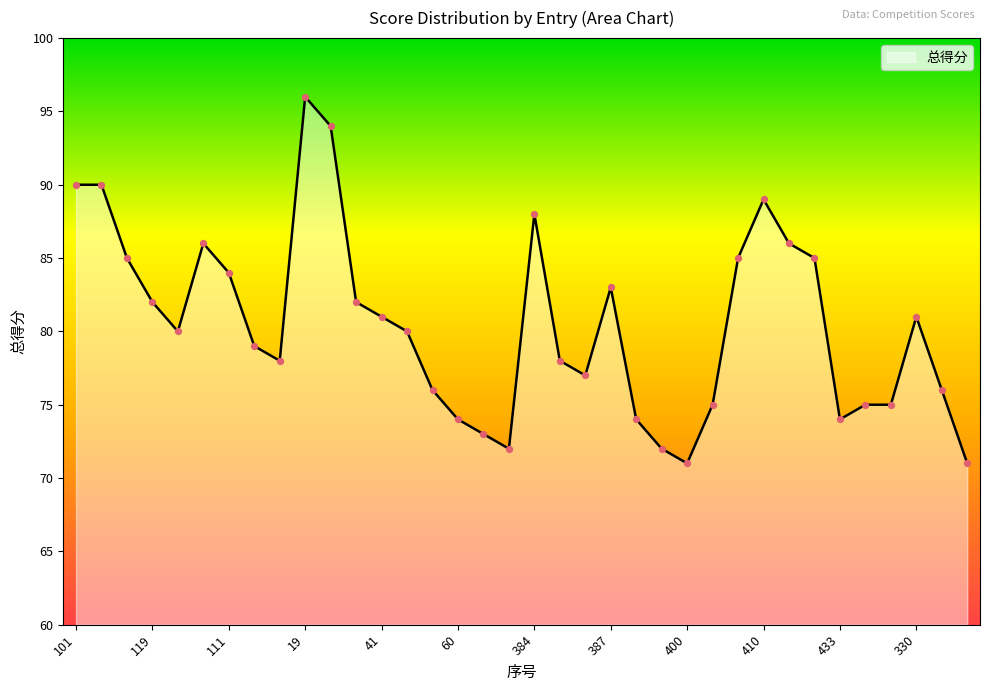

What is the minimum value shown in the chart?

71